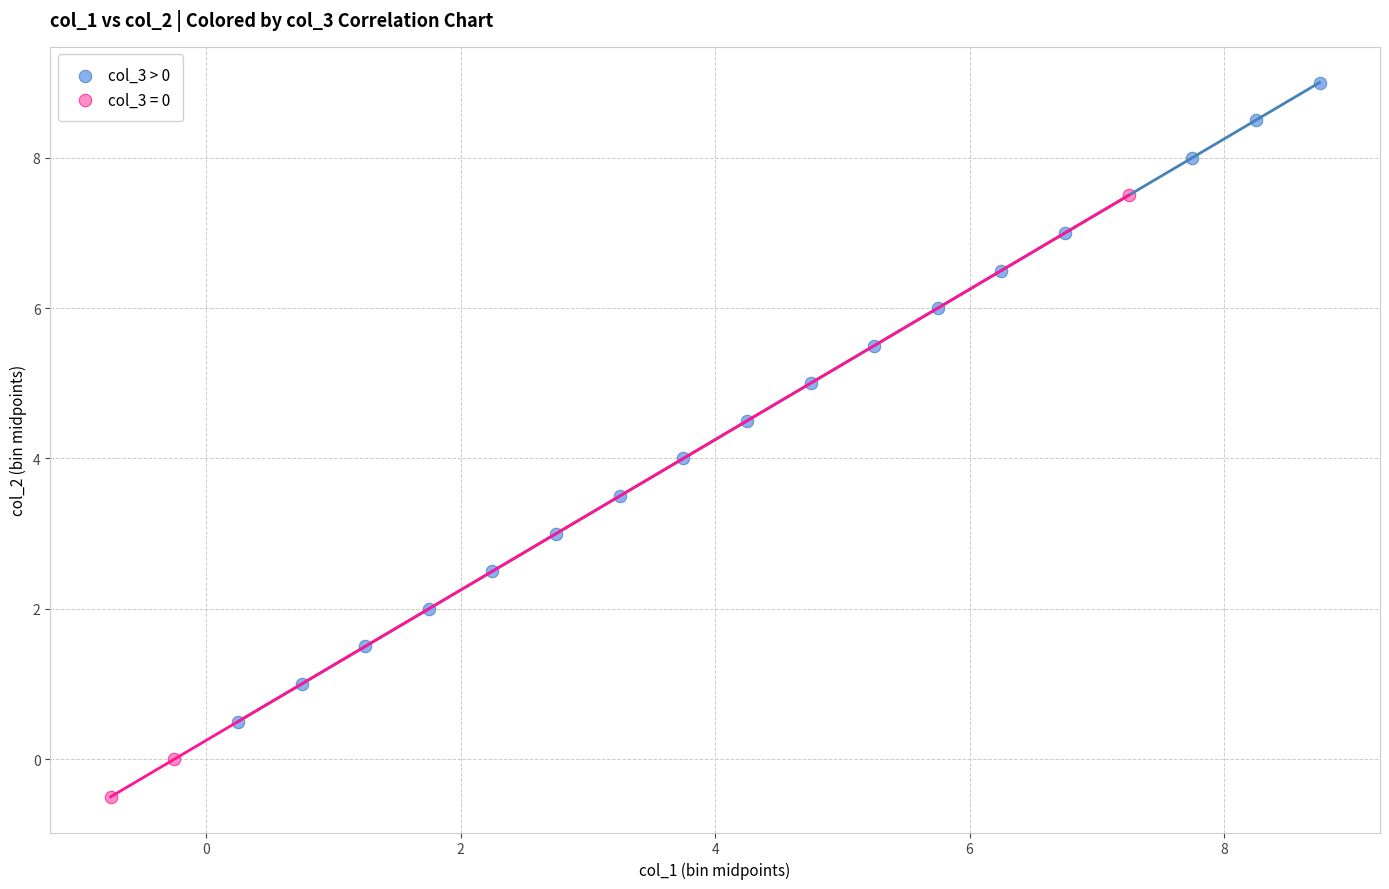

Which series reaches the minimum Y coordinate?

col_3 = 0